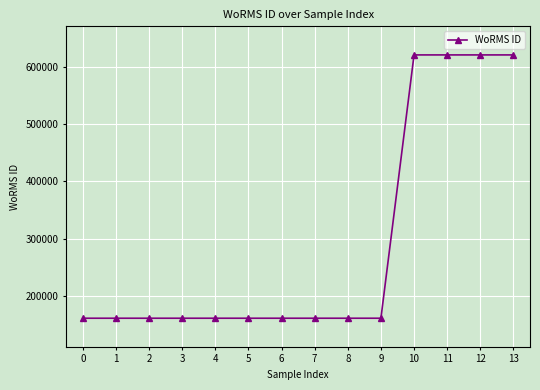

Reading right to left, transcribe all the data shown in this chart.

621192	621192	621192	621192	160561	160561	160561	160561	160561	160561	160561	160561	160561	160561